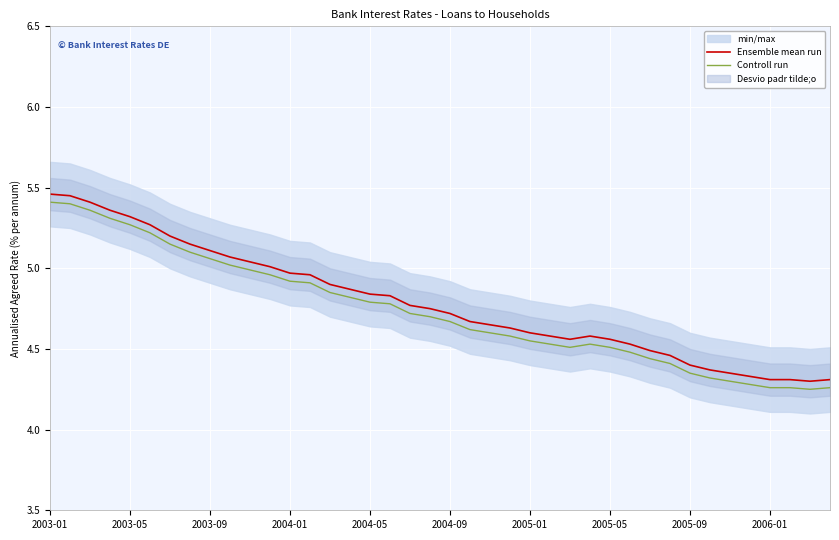

True or false: Controll run and Ensemble mean run cross at least once.

False